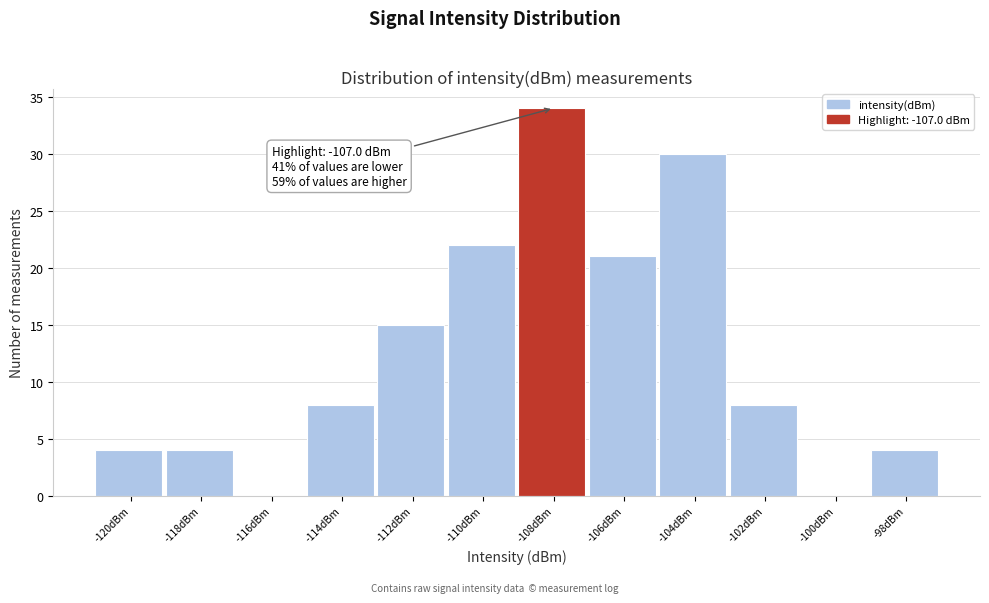

Reading left to right, list all the values displayed in this chart.

-120dBm=4	-118dBm=4	-116dBm=0	-114dBm=8	-112dBm=15	-110dBm=22	-108dBm=34	-106dBm=21	-104dBm=30	-102dBm=8	-100dBm=0	-98dBm=4